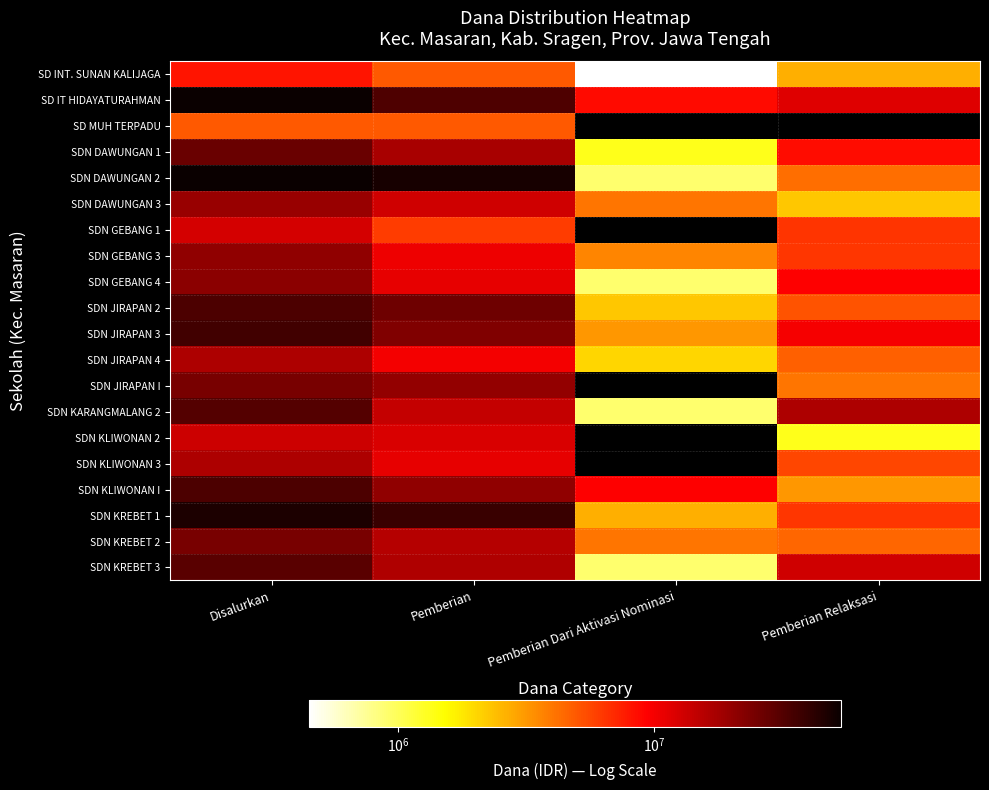

At Disalurkan, list the series in order from largest to smallest.

SDN DAWUNGAN 2, SD IT HIDAYATURAHMAN, SDN KREBET 1, SDN JIRAPAN 3, SDN JIRAPAN 2, SDN KLIWONAN I, SDN KARANGMALANG 2, SDN KREBET 3, SDN DAWUNGAN 1, SDN JIRAPAN I, SDN KREBET 2, SDN GEBANG 4, SDN GEBANG 3, SDN DAWUNGAN 3, SDN JIRAPAN 4, SDN KLIWONAN 3, SDN KLIWONAN 2, SDN GEBANG 1, SD INT. SUNAN KALIJAGA, SD MUH TERPADU